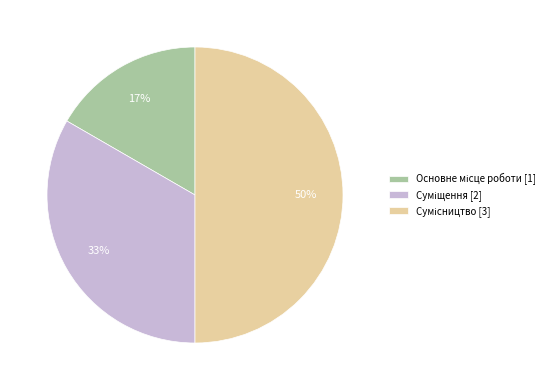

To the nearest percent, what is the difference between the largest and smallest slice percentages?

33%